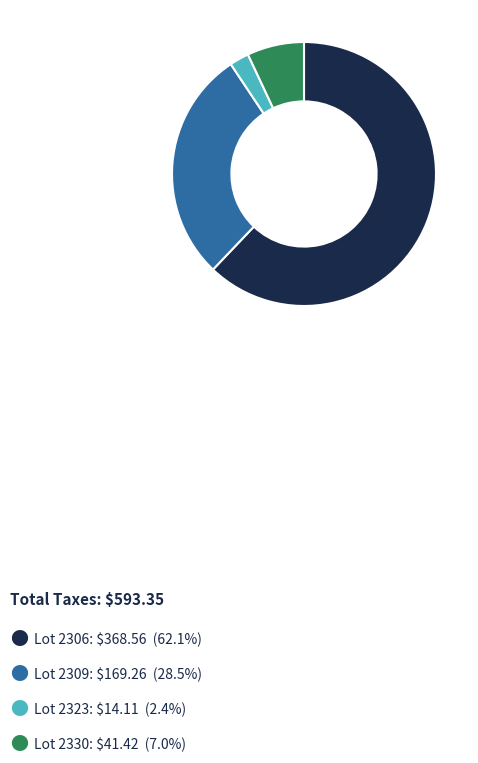

Does any single category account for the majority?

Yes